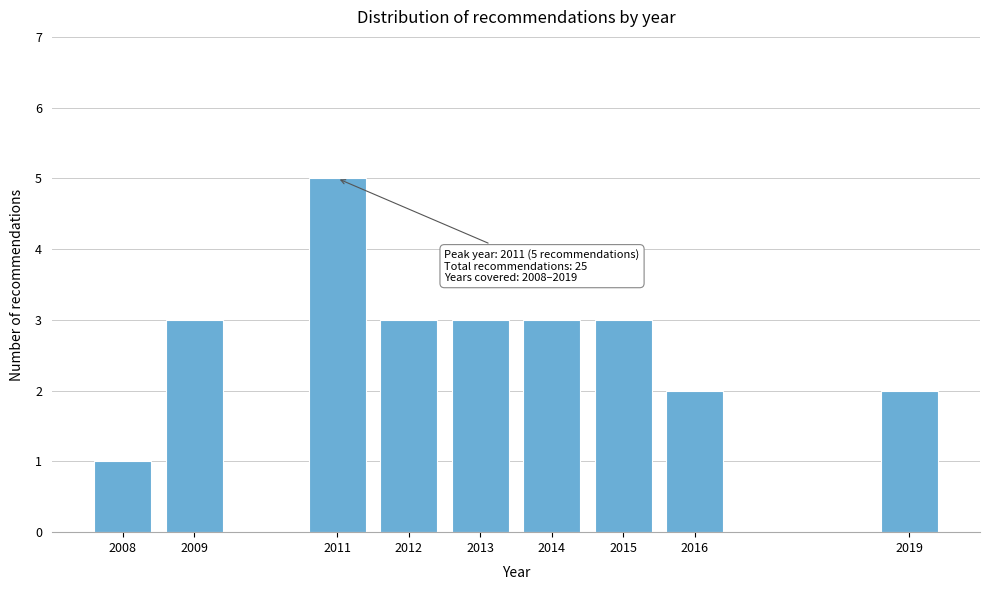

Reading left to right, extract all data points from this chart.

1	3	5	3	3	3	3	2	2